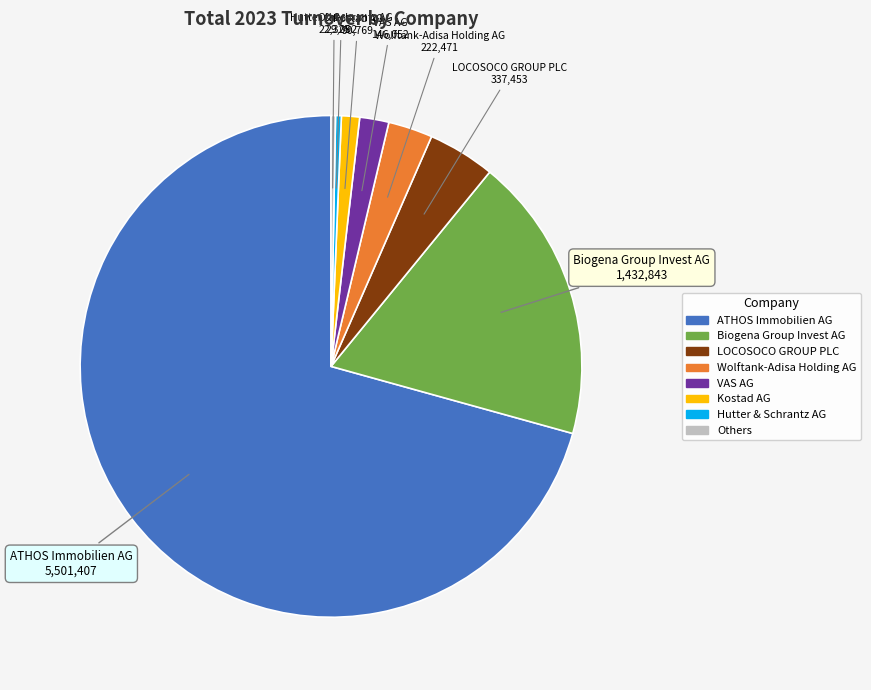

What is the ratio of the value at Kostad AG to the value at LOCOSOCO GROUP PLC?

0.3